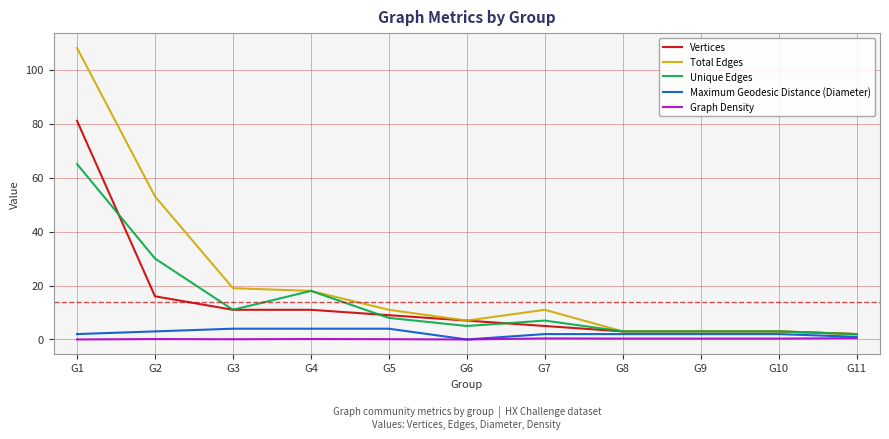

Which category has the highest value in the Vertices series?

G1